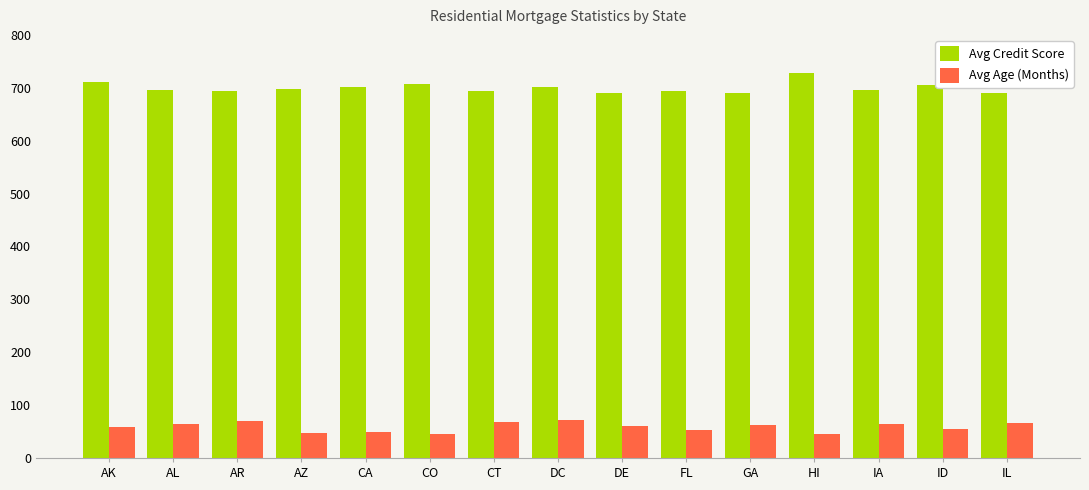

At FL, list the series in order from smallest to largest.

Avg Age (Months), Avg Credit Score